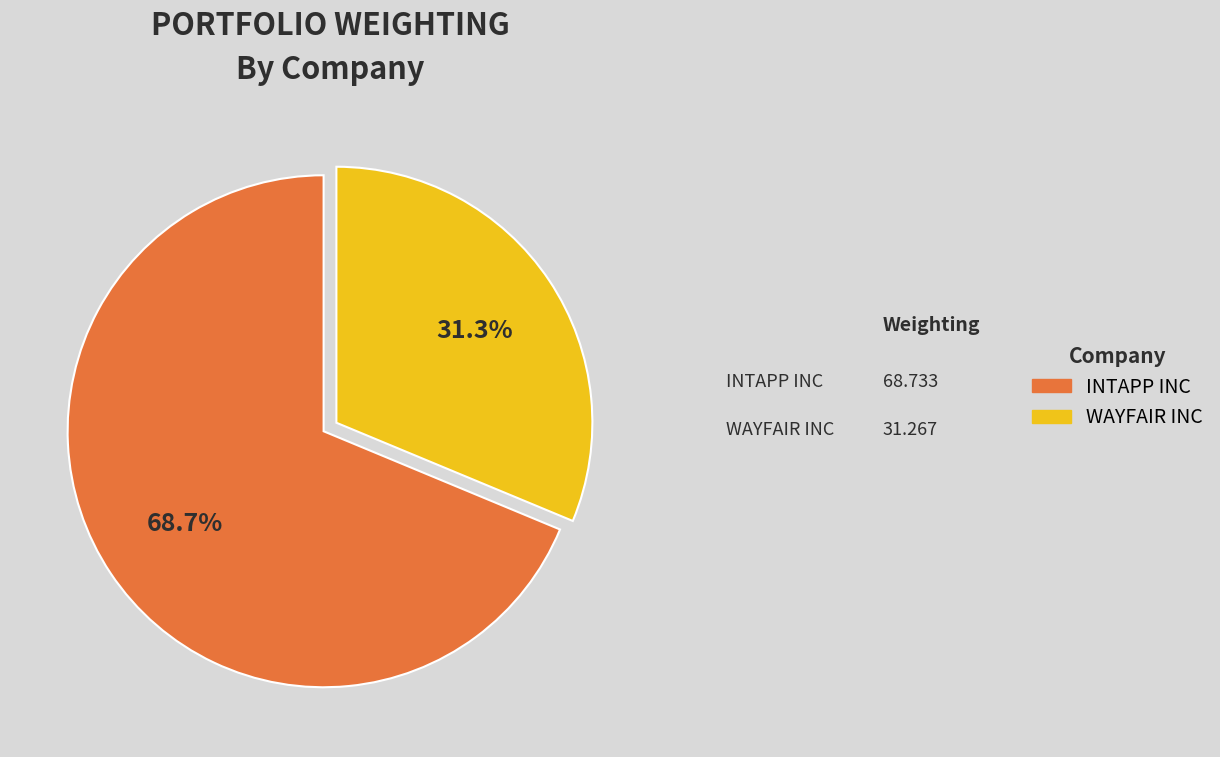

What percentage do WAYFAIR INC and INTAPP INC together represent?

100.0%